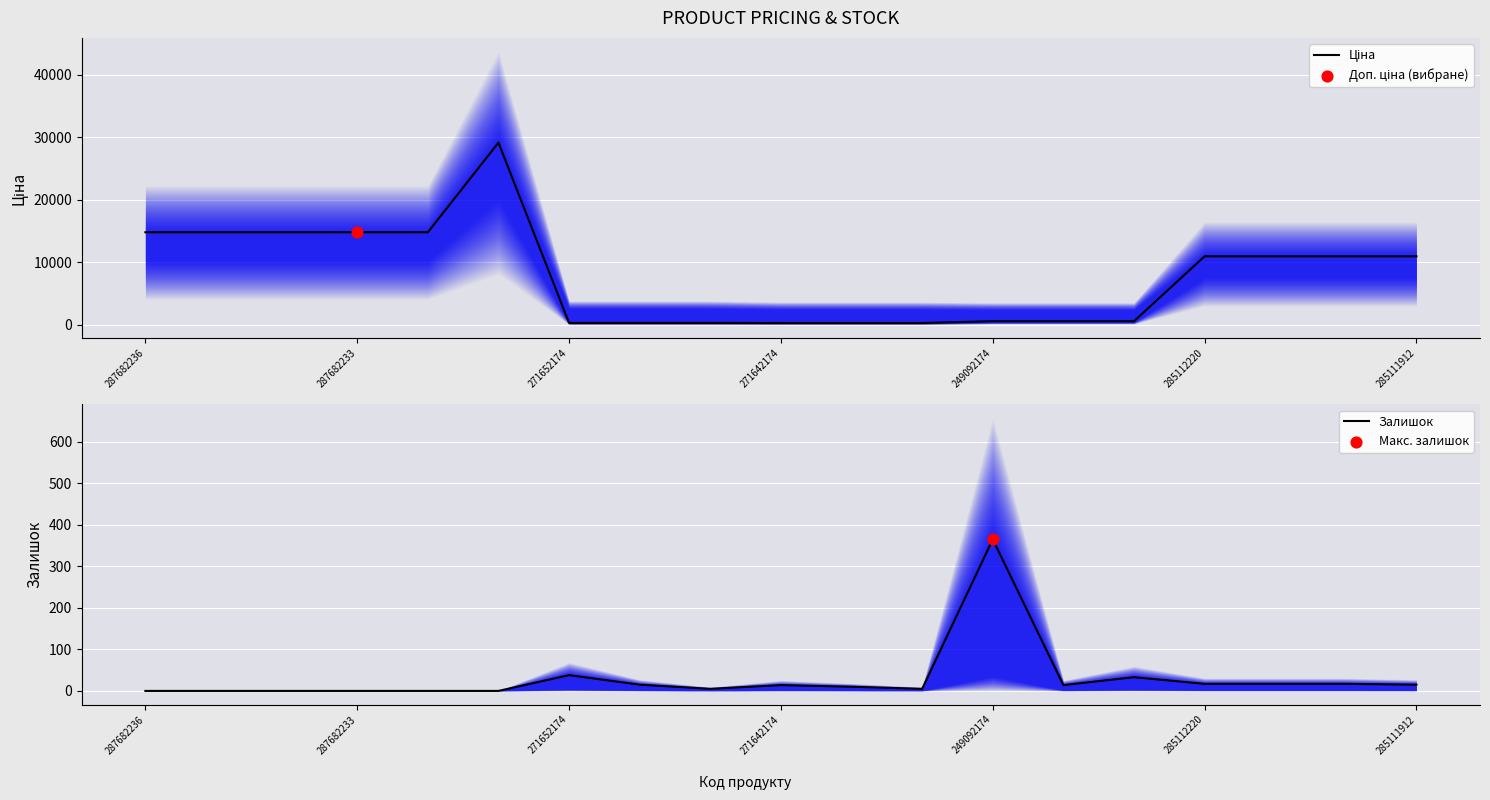

Which category has the highest value in the Залишок series?

249092174